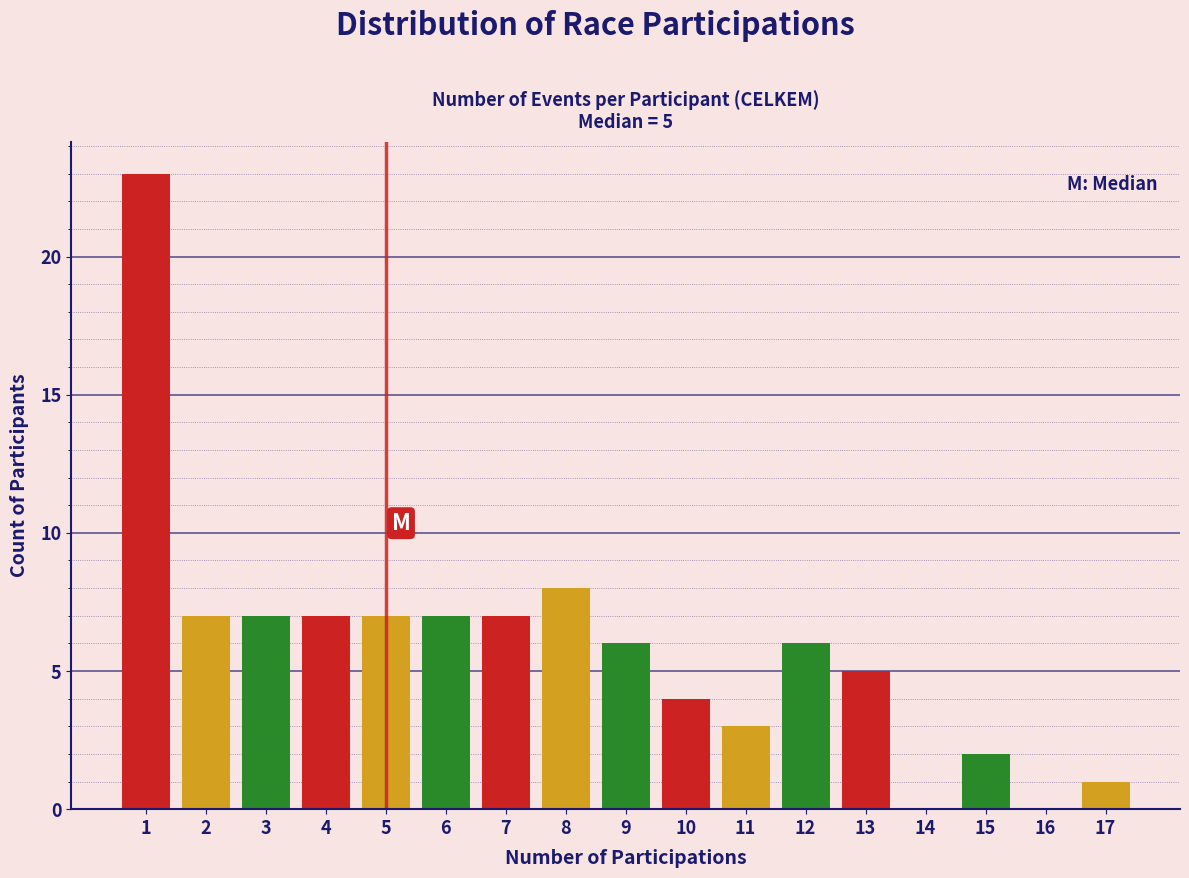

Which range on the x-axis has the tallest bar?

0.5 to 1.5